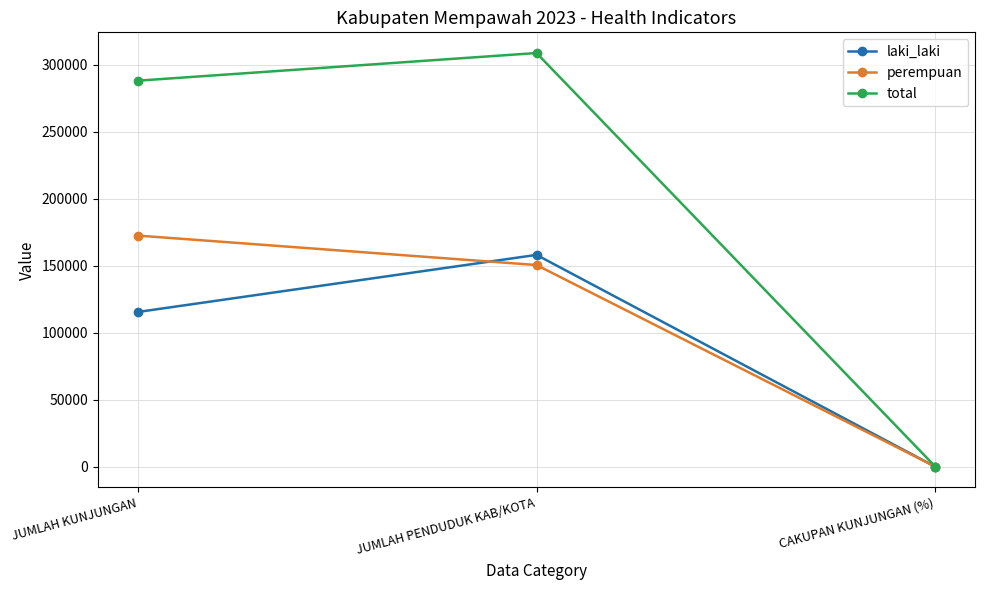

Reading right to left, what are all the values shown in this chart?

laki_laki: 73.0	158173.0	115543.0
perempuan: 114.6	150597.0	172580.0
total: 93.3	308770.0	288123.0